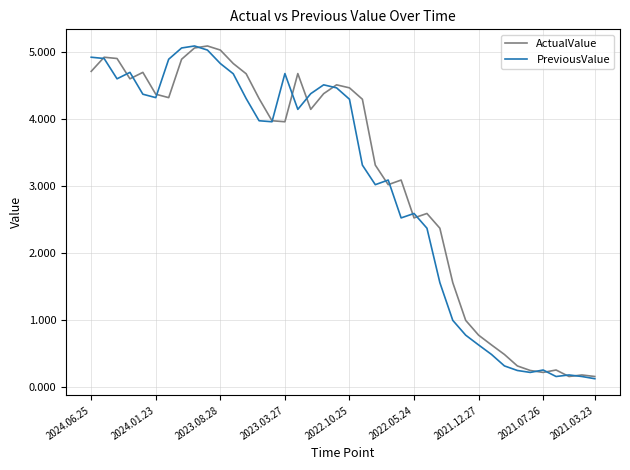

What is the maximum value shown in the chart?

5.1